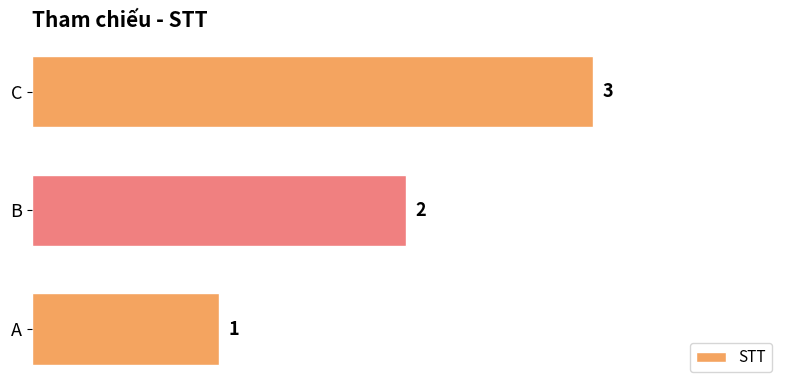

How many distinct data groups are displayed?

1